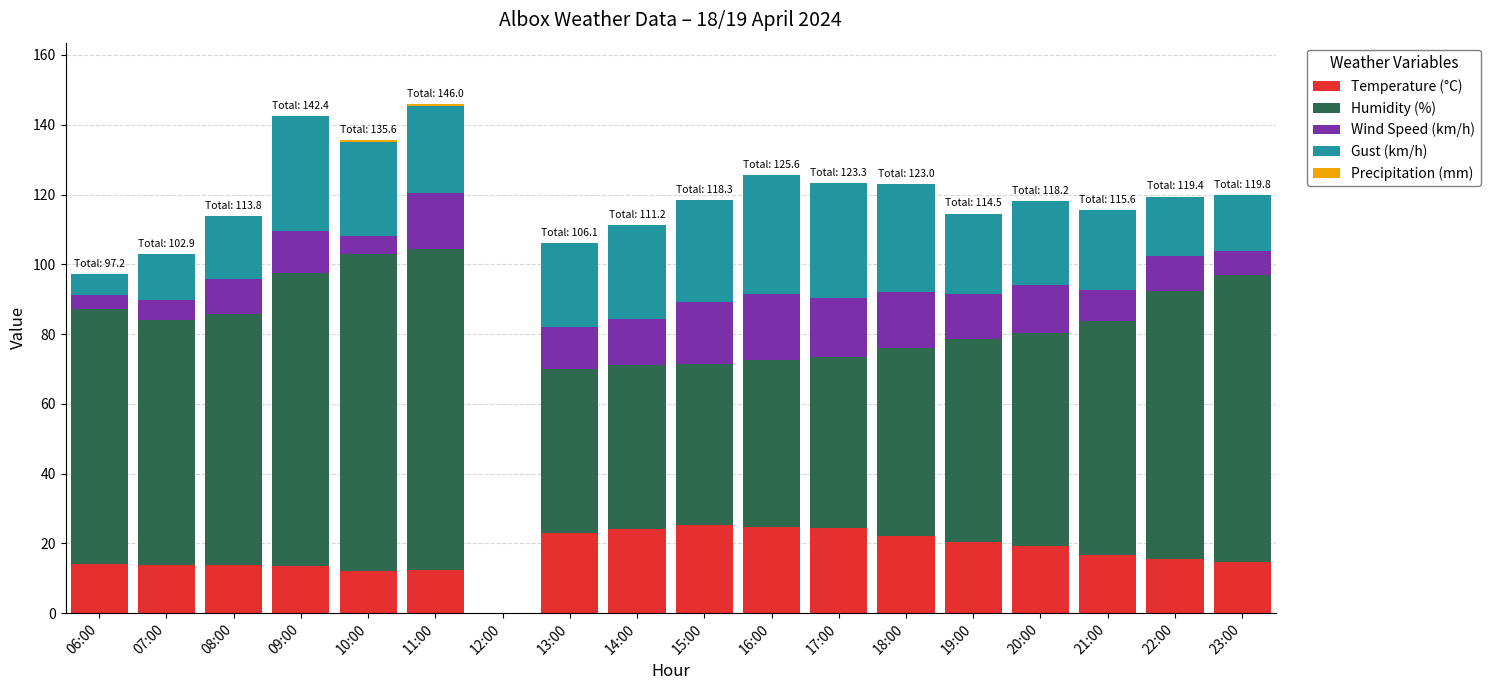

What is the highest value of the Temperature (°C) series?

25.3